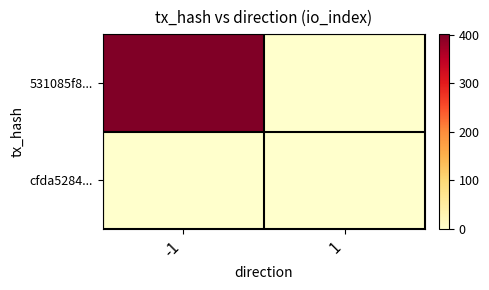

Reading left to right, transcribe all the data shown in this chart.

531085f8...: -1=401	1=0
cfda5284...: -1=0	1=1